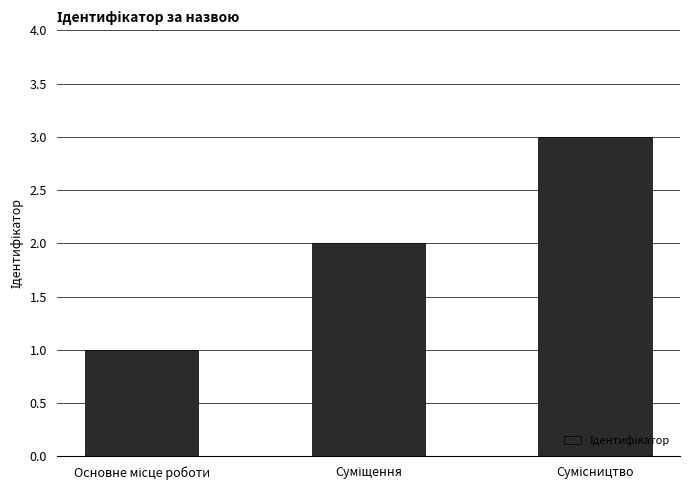

What is the maximum value shown in the chart?

3